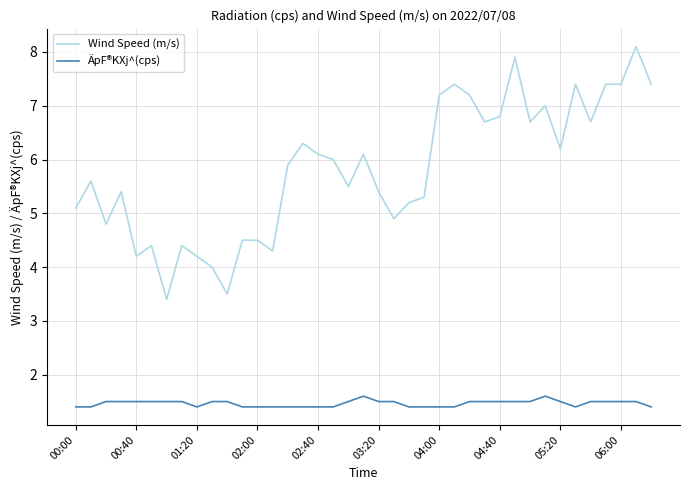

What is the sum of all ÄpF®KXj^(cps) values?

57.1